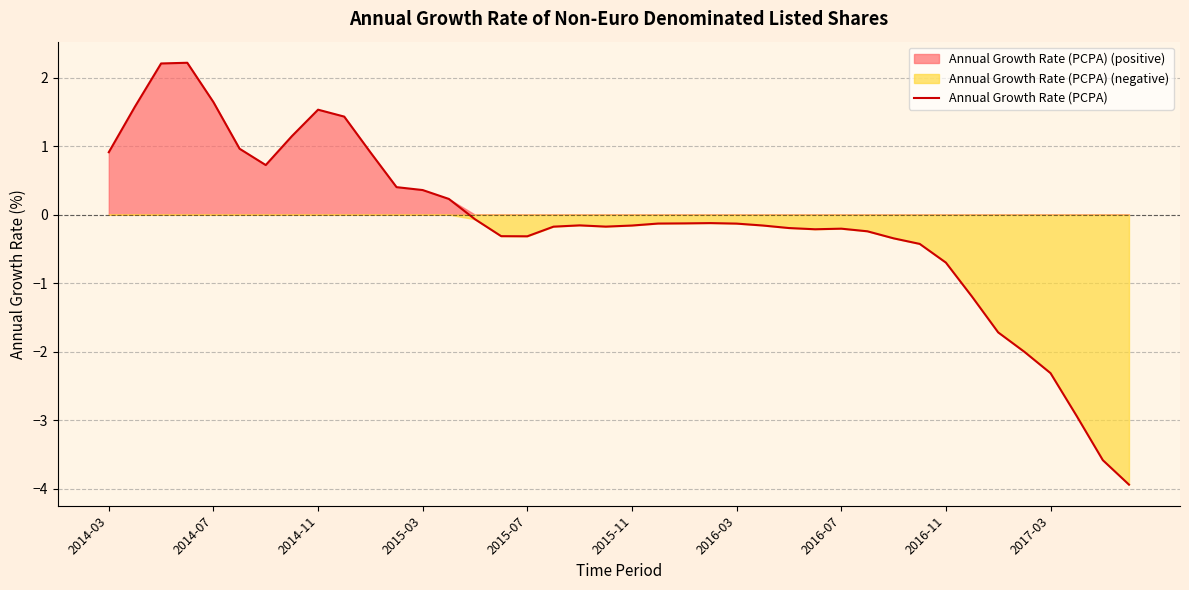

Is it true that Annual Growth Rate (PCPA) equals 0.9 at 2014-03?

True